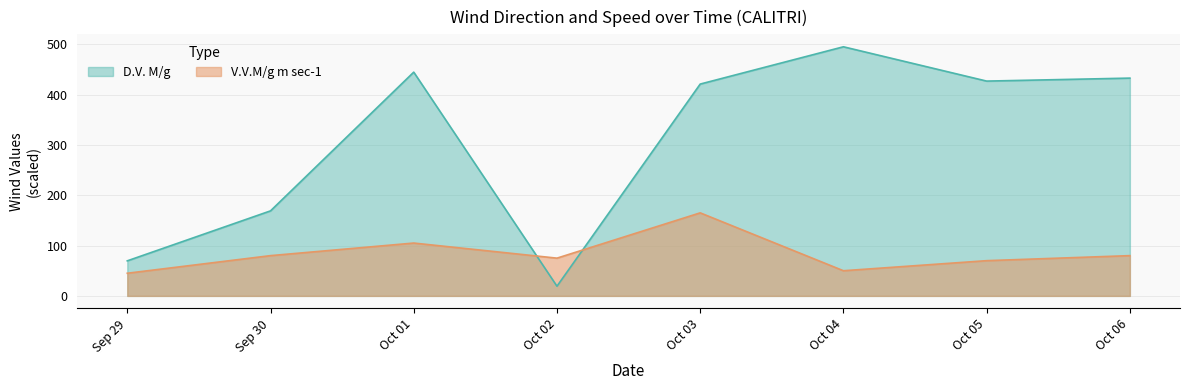

How many intersections are there between V.V.M/g m sec-1 and D.V. M/g?

2